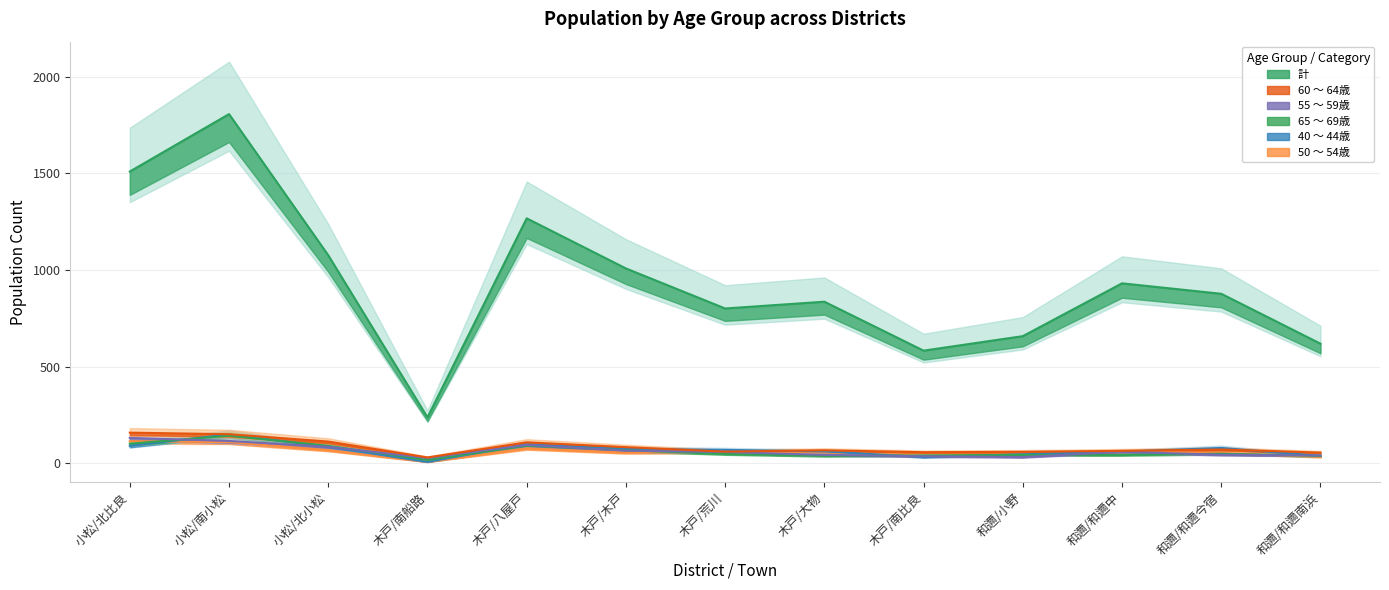

Where does the 計 series first go above 877?

小松/北比良